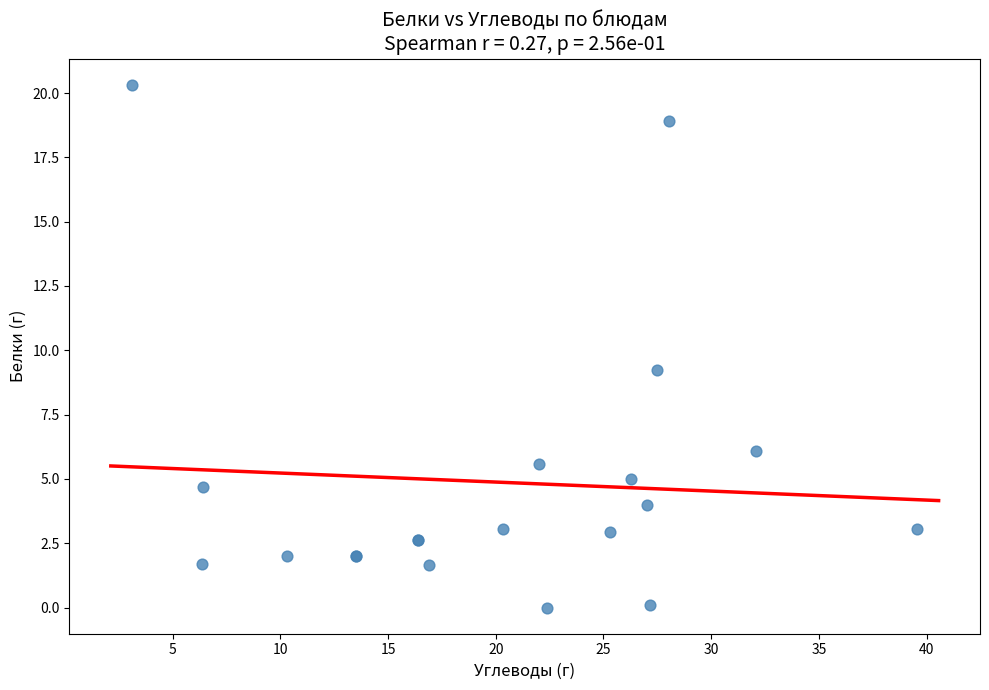

What Y value in the scatter plot is closest to 10?

9.2